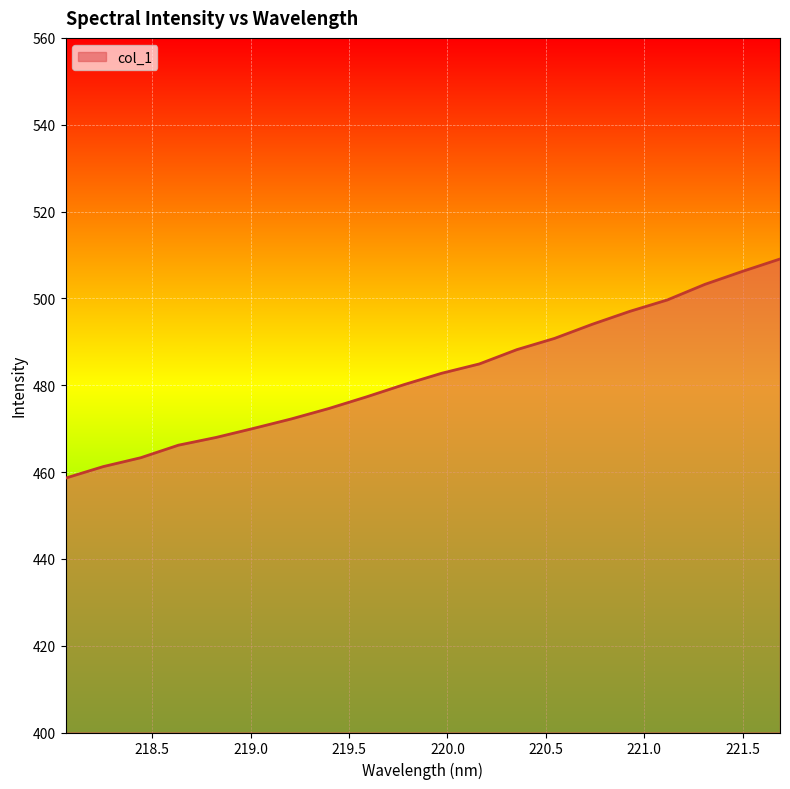

What is the smallest value displayed?

458.6